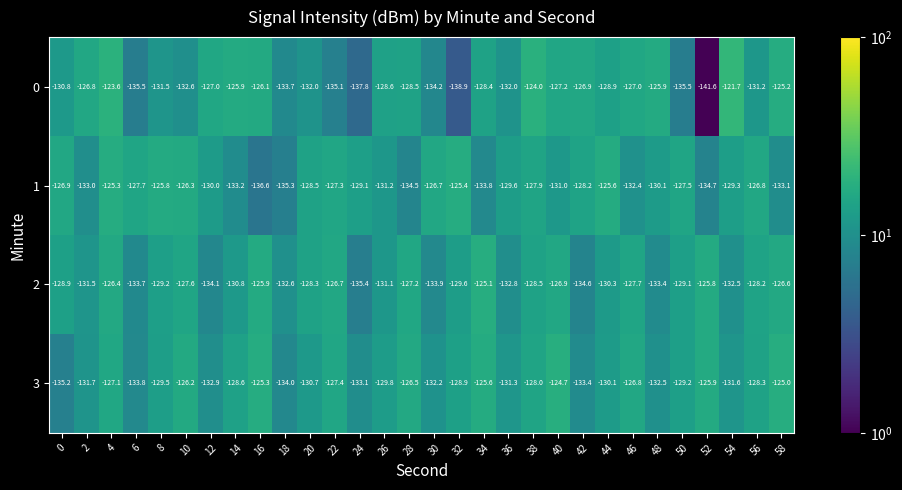

True or false: 1 has a value of -79.2 at 6.

False